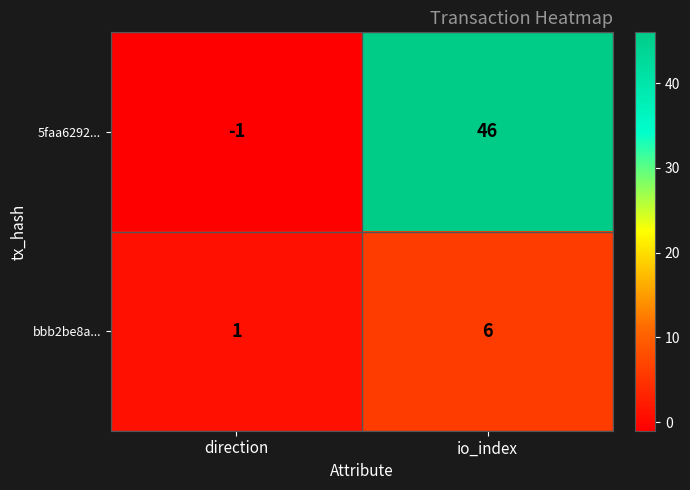

What is the sum of the 5faa6292... values at direction and io_index?

45